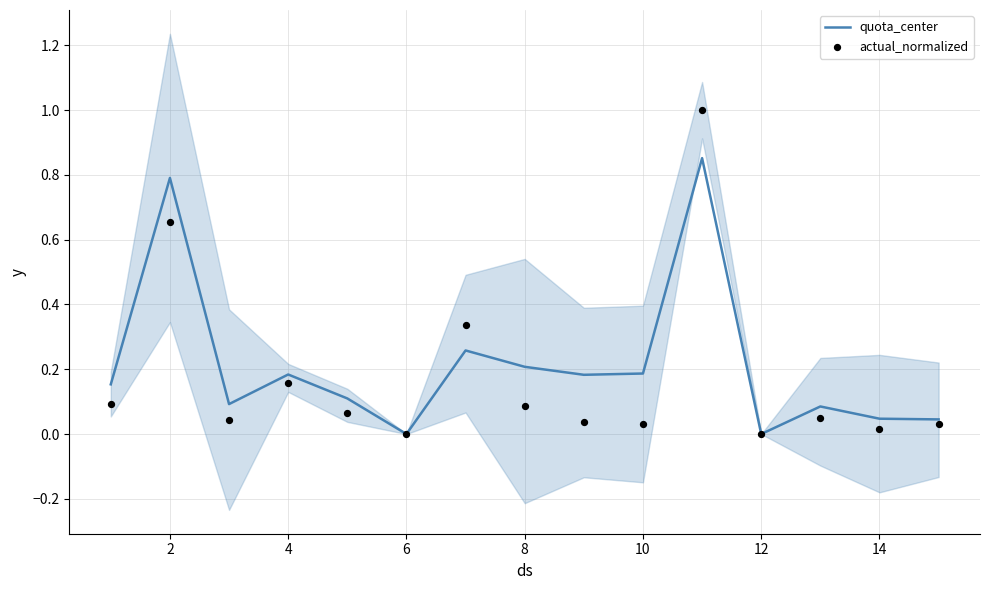

What is the total value across all series at 2?

1.4